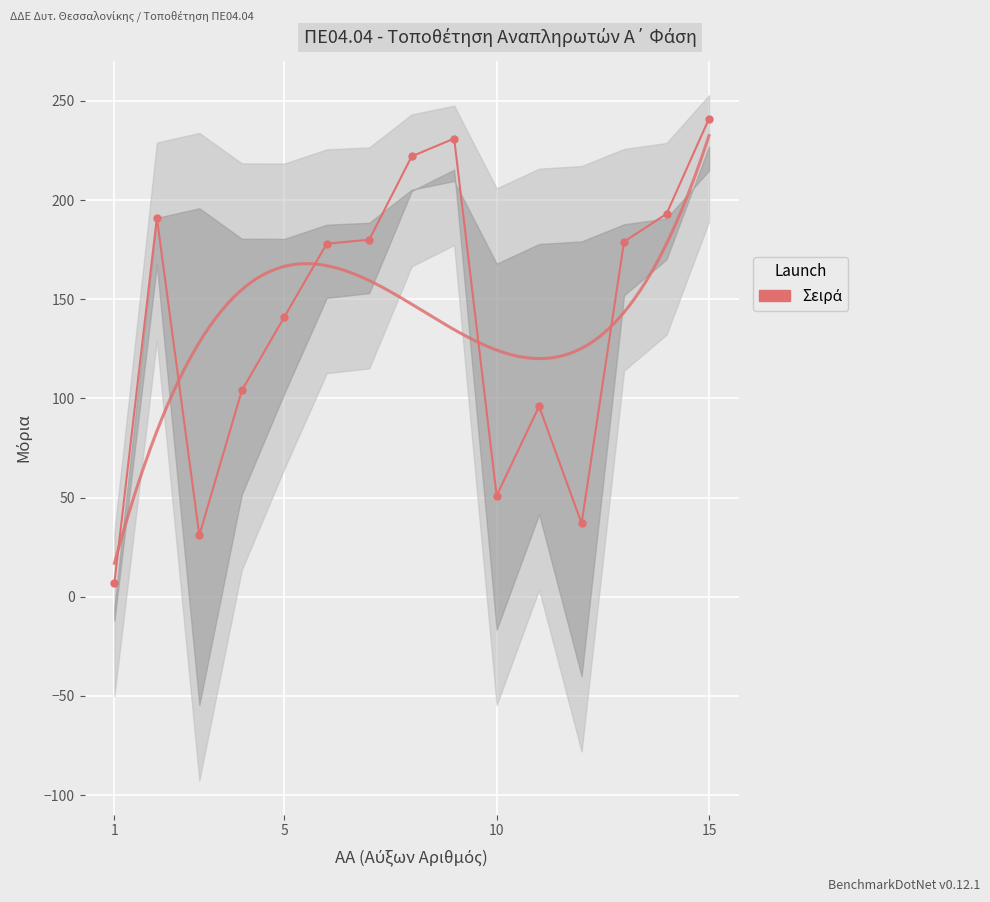

Rank the categories by value from lowest to highest.

1, 3, 12, 10, 11, 4, 5, 6, 13, 7, 2, 14, 8, 9, 15